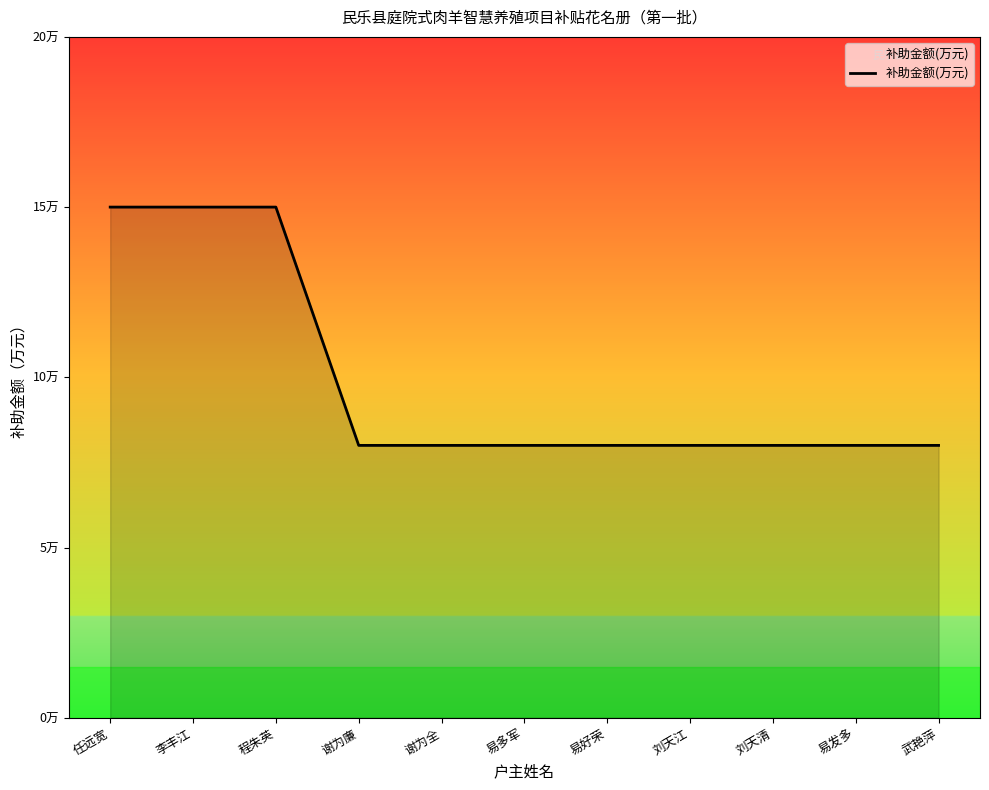

What value does the data have at 李丰江?

15